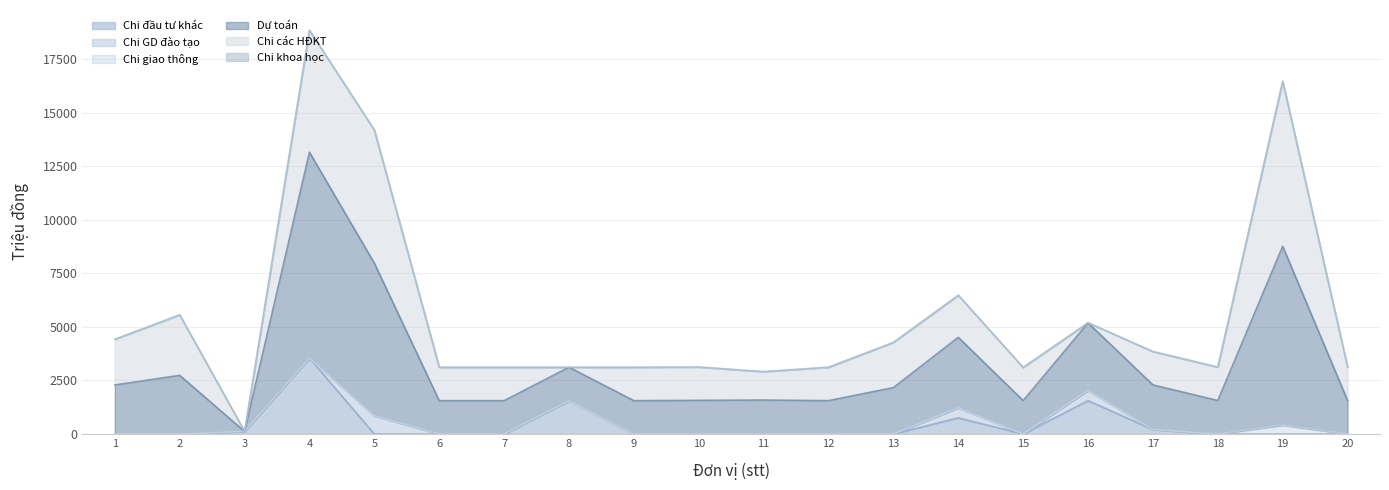

True or false: Chi giao thông and Chi khoa học cross at least once.

False